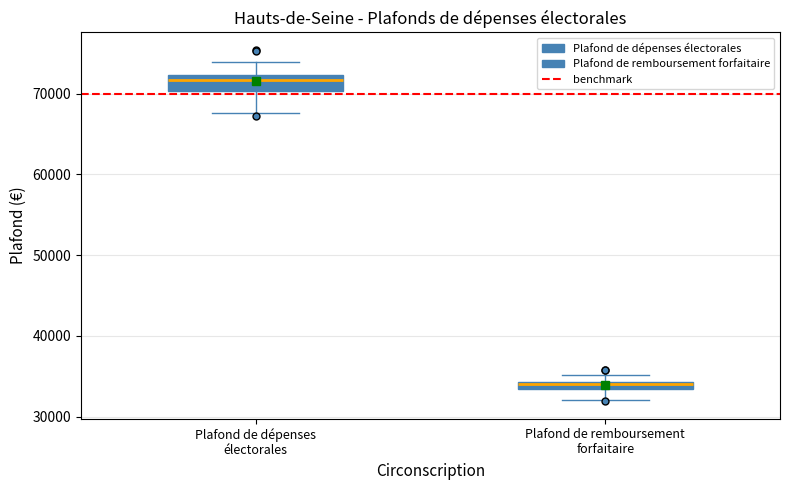

Where is the lower edge of the box for Plafond de dépenses électorales on the y-axis? The values are not printed on the chart, so give them approximately, as read against the axis.

70000